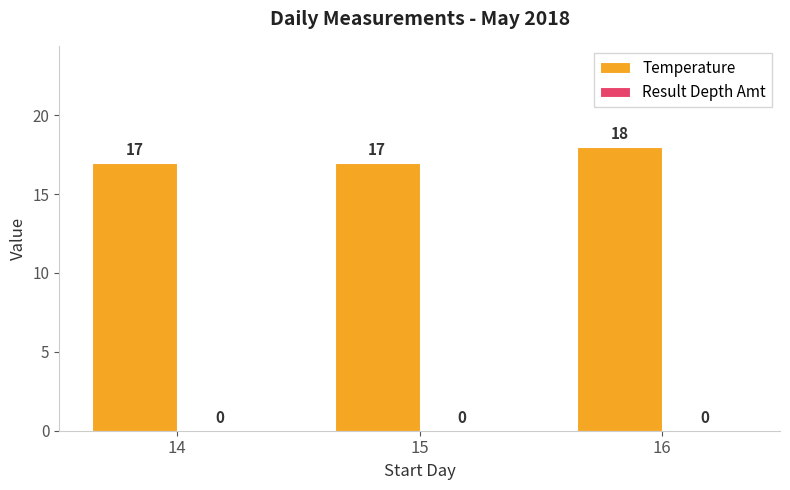

What is the ratio of the value at 16 to the value at 14?

1.1